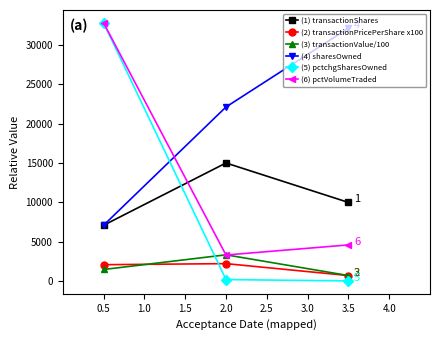

Which series has the widest spread of values?

(5) pctchgSharesOwned